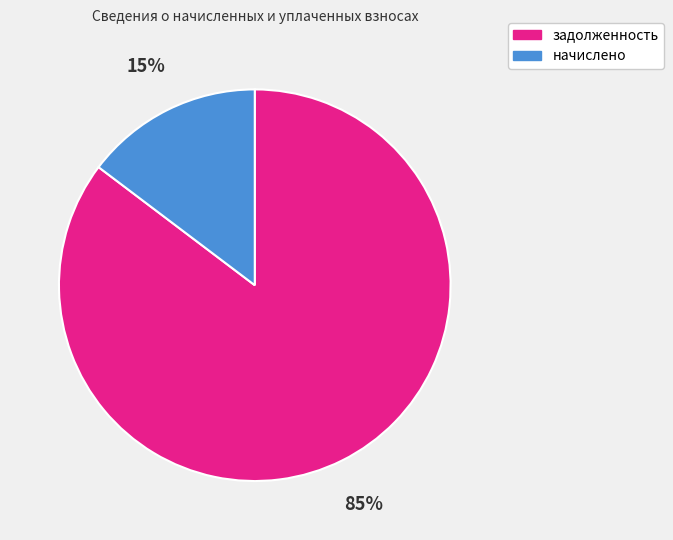

To the nearest percent, what portion does начислено represent?

15%